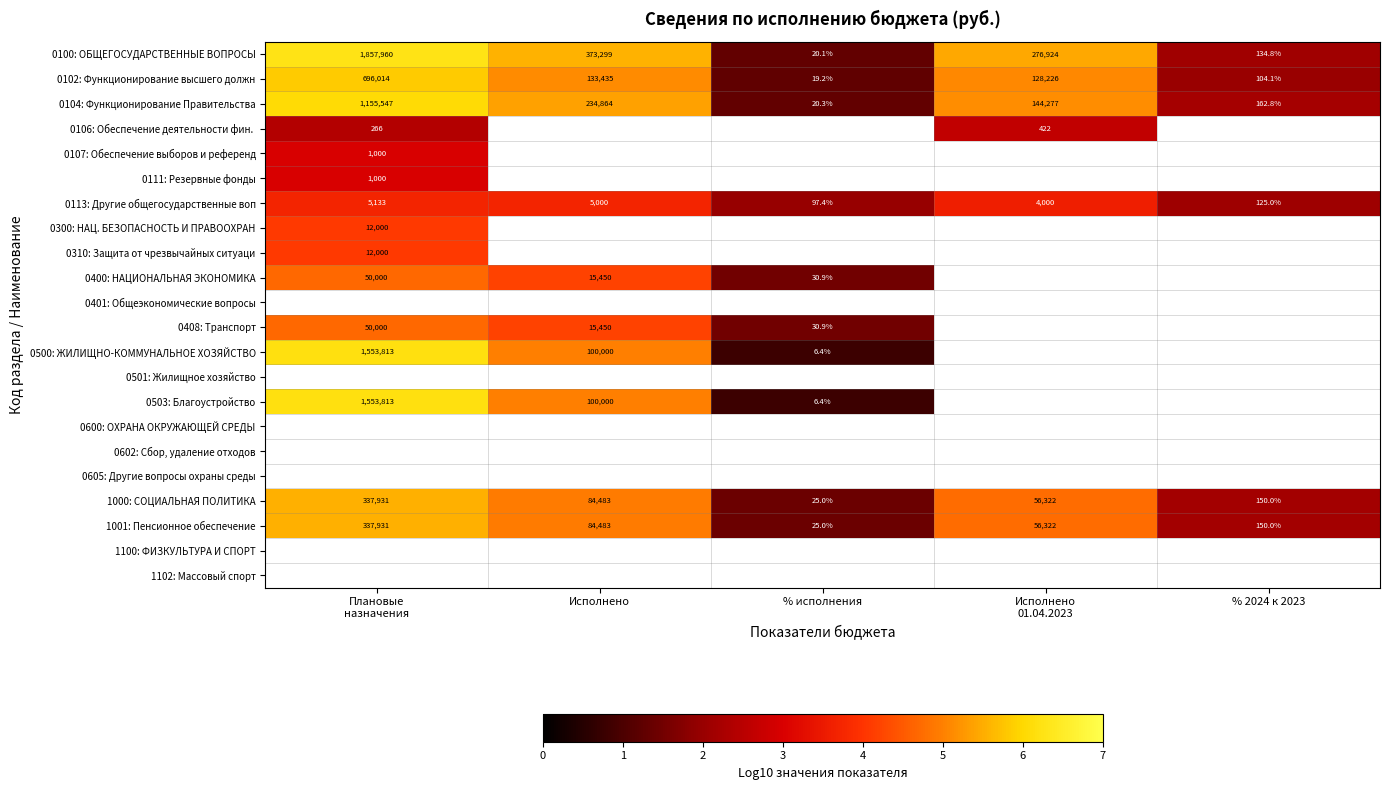

True or false: 0408: Транспорт has a value of 15450.0 at Исполнено.

True